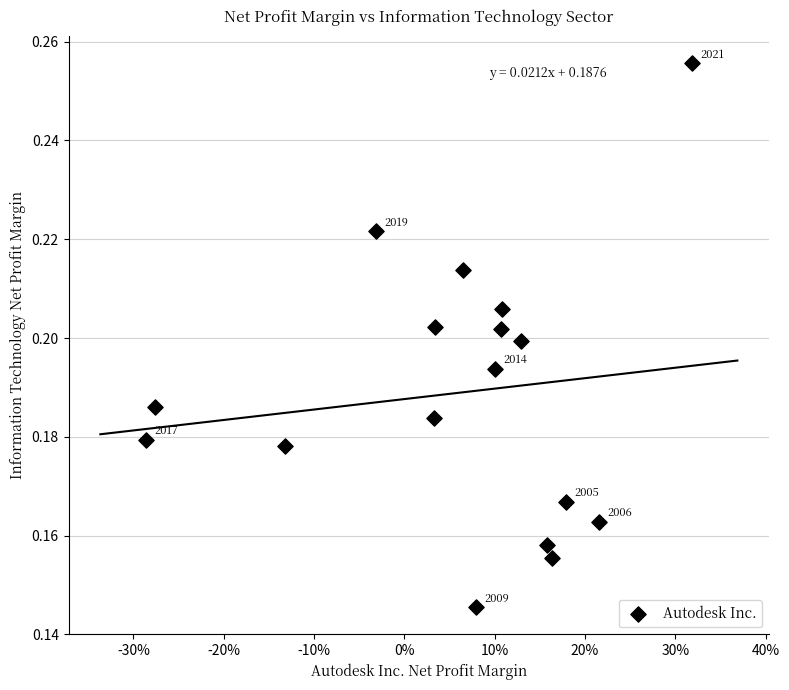

Count the number of points in this scatter plot.

17